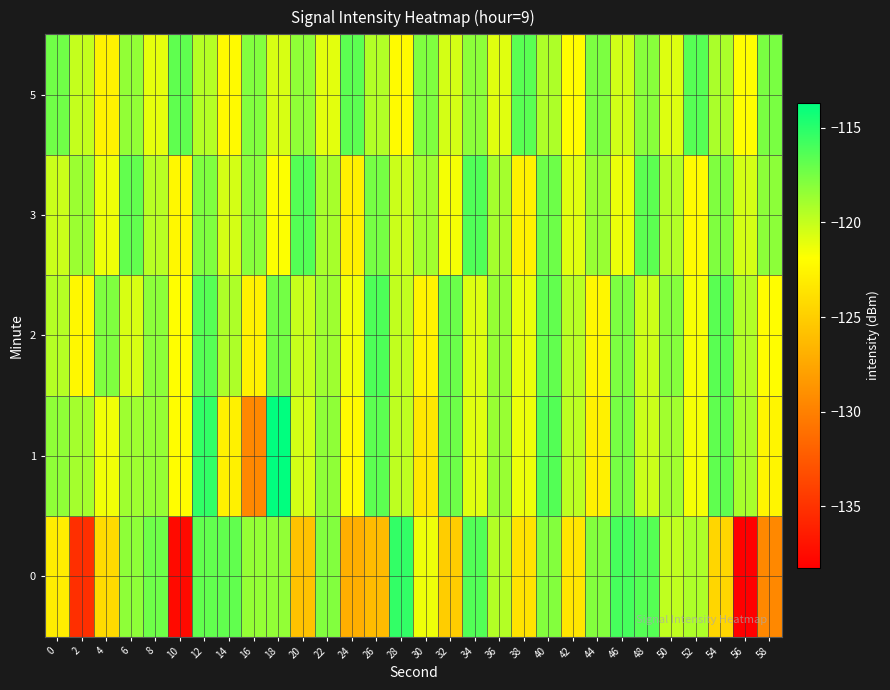

List the series in order of their peak value, lowest first.

5, 3, 2, 0, 1